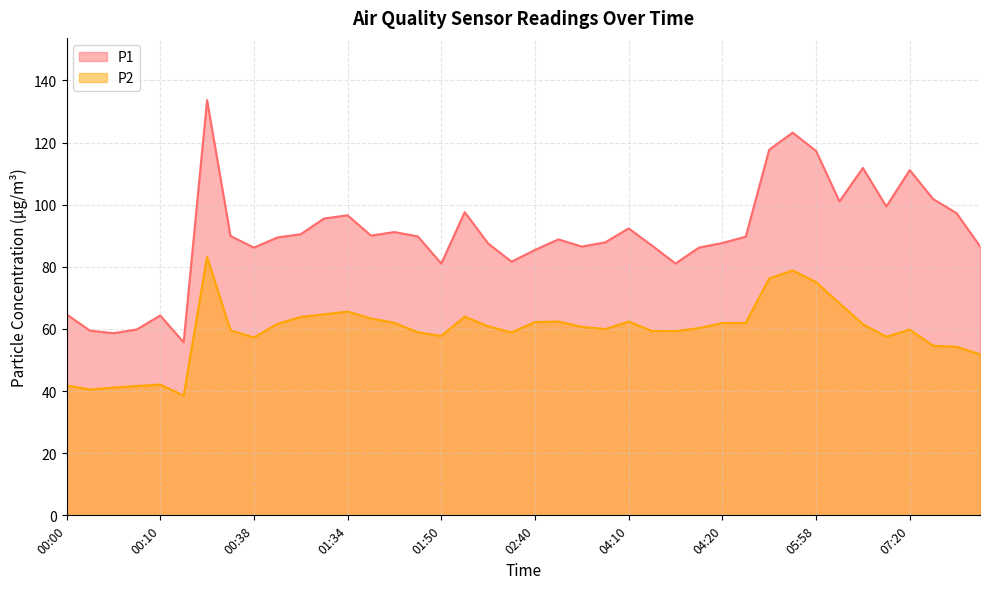

What is the spread (max minus min) of values at 02:32?

26.6